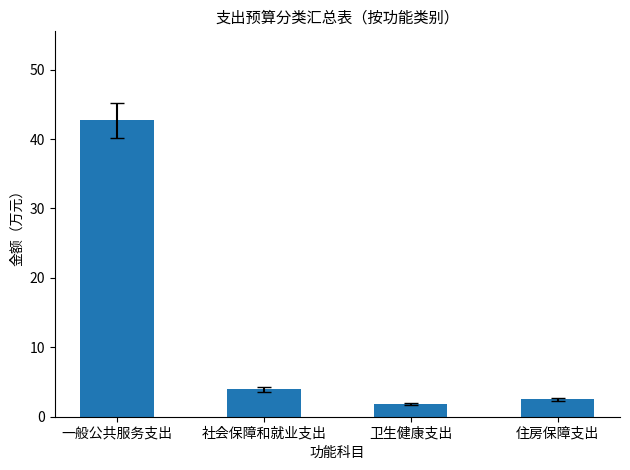

What is the average value?

12.7